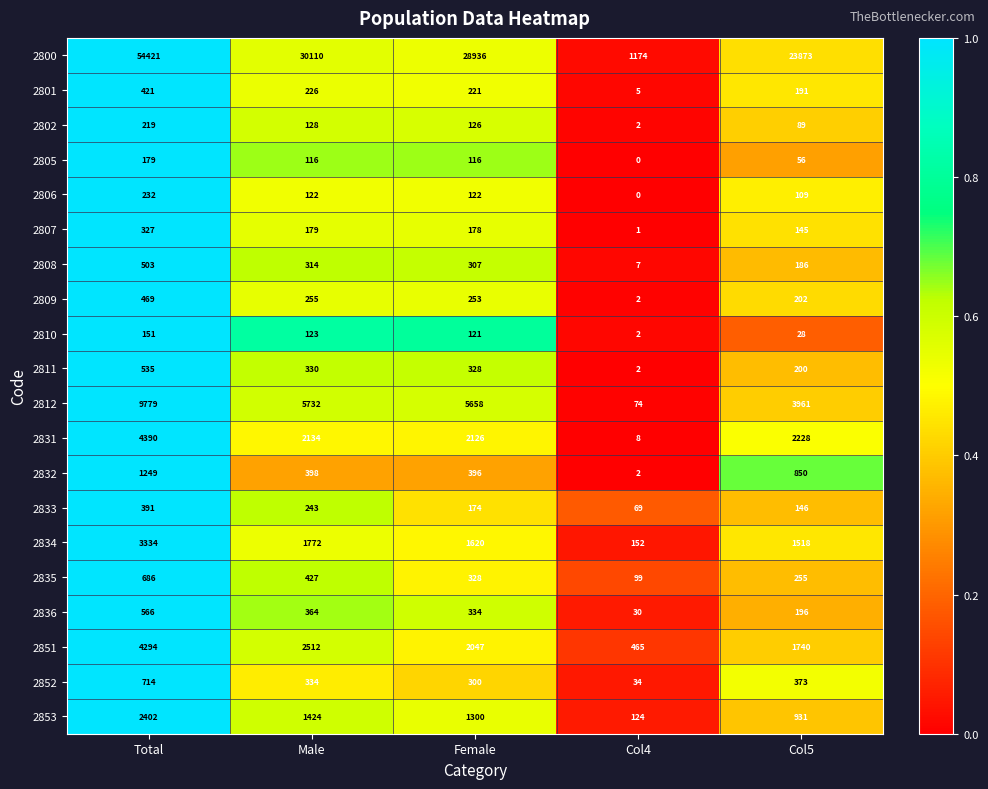

Rank the series at Col5 from lowest to highest value.

2810, 2805, 2802, 2806, 2807, 2833, 2808, 2801, 2836, 2811, 2809, 2835, 2852, 2832, 2853, 2834, 2851, 2831, 2812, 2800